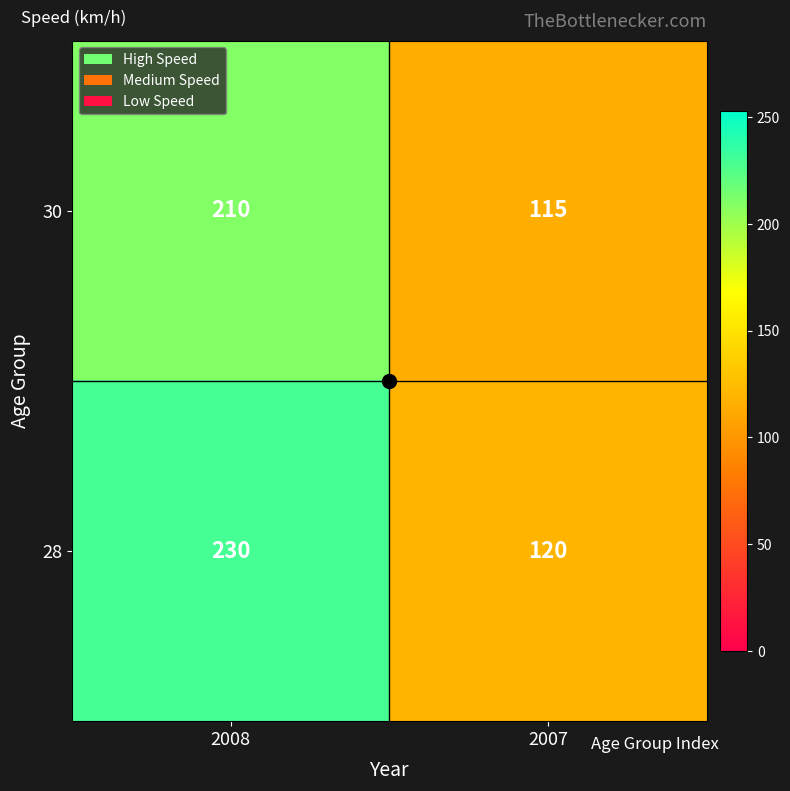

Read the 30 value at 2008, to the nearest 10.

210